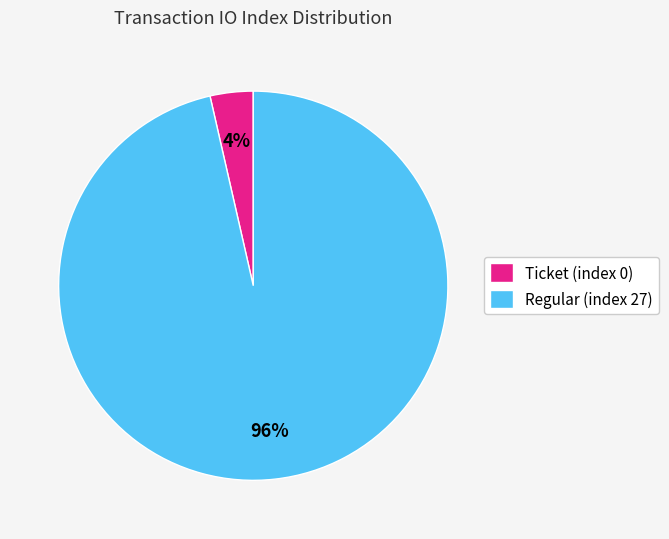

To the nearest percent, what is the combined percentage of Regular (index 27) and Ticket (index 0)?

100%